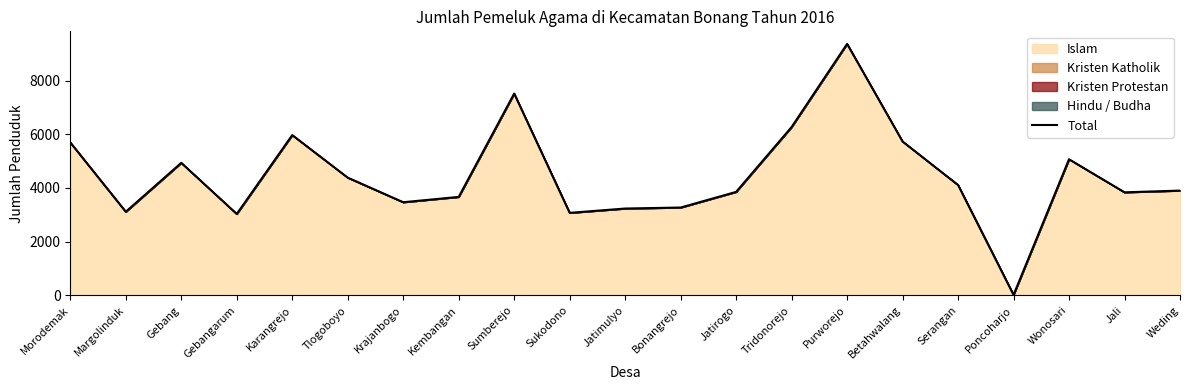

Rank the categories by value from highest to lowest.

Purworejo, Sumberejo, Tridonorejo, Karangrejo, Betahwalang, Morodemak, Wonosari, Gebang, Tlogoboyo, Serangan, Weding, Jatirogo, Jali, Kembangan, Krajanbogo, Bonangrejo, Jatimulyo, Margolinduk, Sukodono, Gebangarum, Poncoharjo